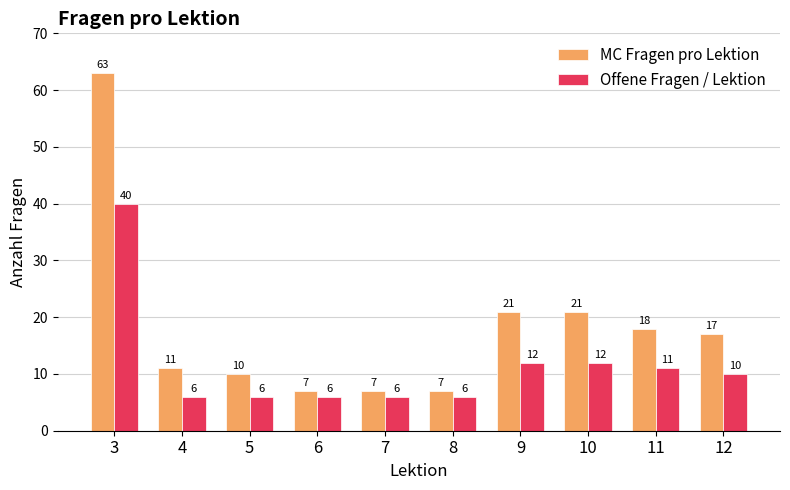

Between 4 and 7, which series saw the biggest shift?

MC Fragen pro Lektion